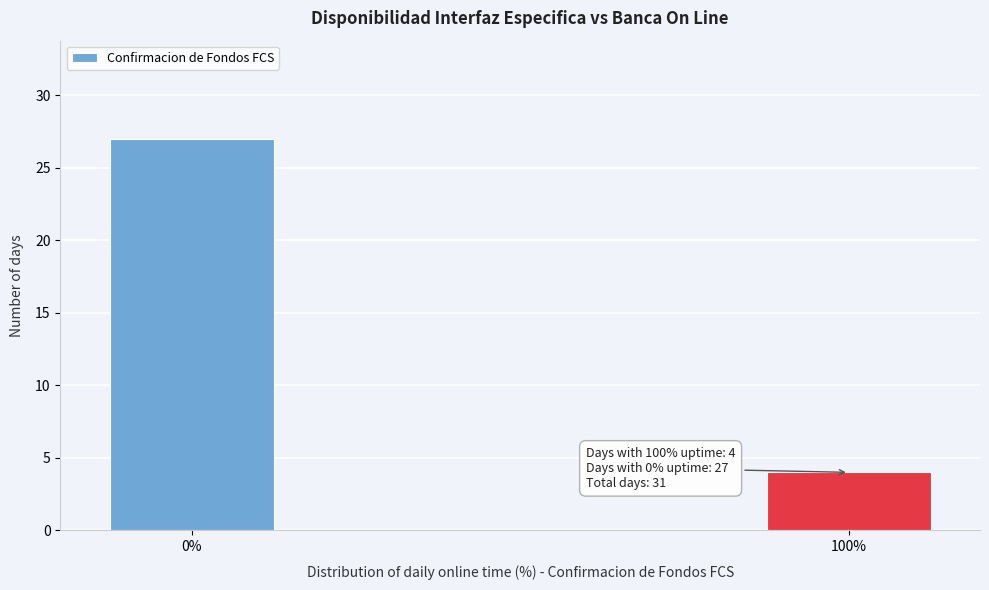

Reading left to right, list all the values displayed in this chart.

27	4